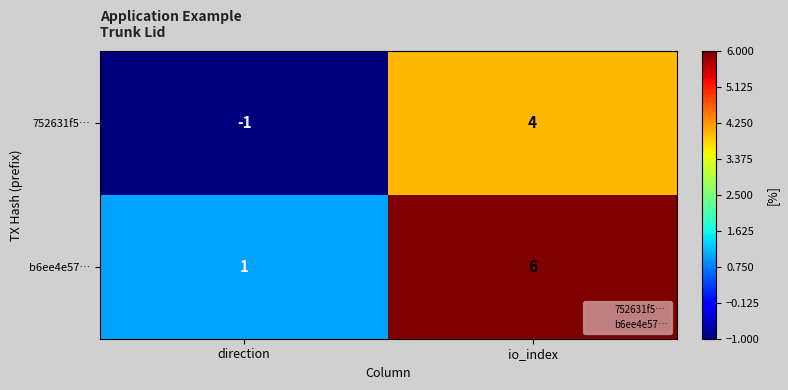

How many categories are shown in the chart?

2